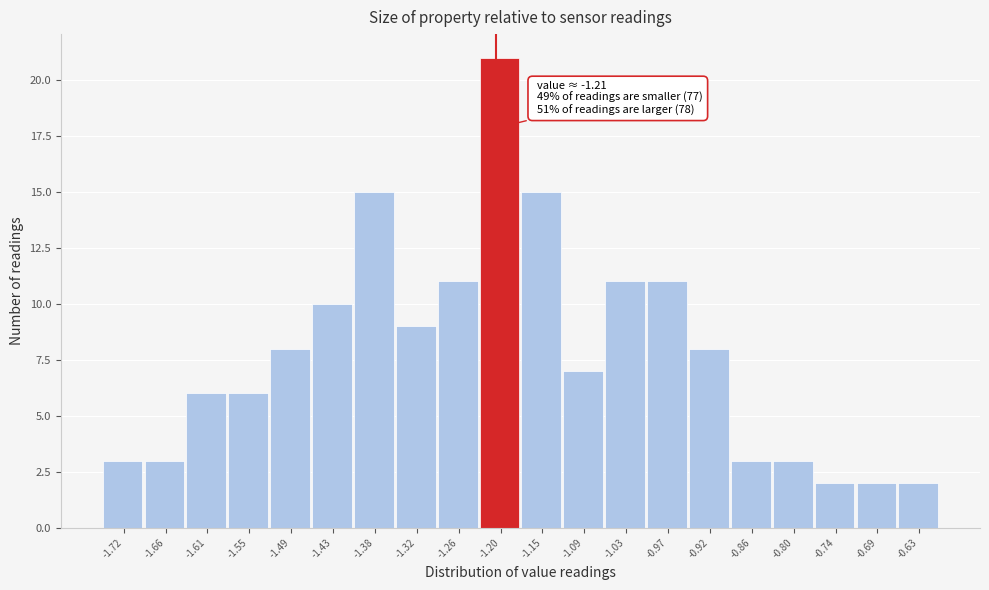

Which range on the x-axis has the tallest bar?

-1.23 to -1.17